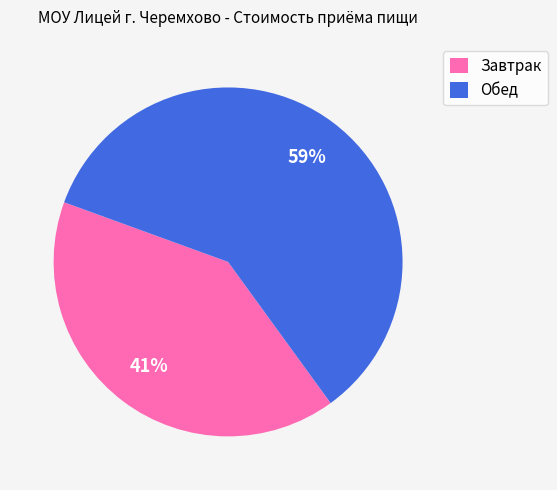

To the nearest percent, what is the combined percentage of Обед and Завтрак?

100%